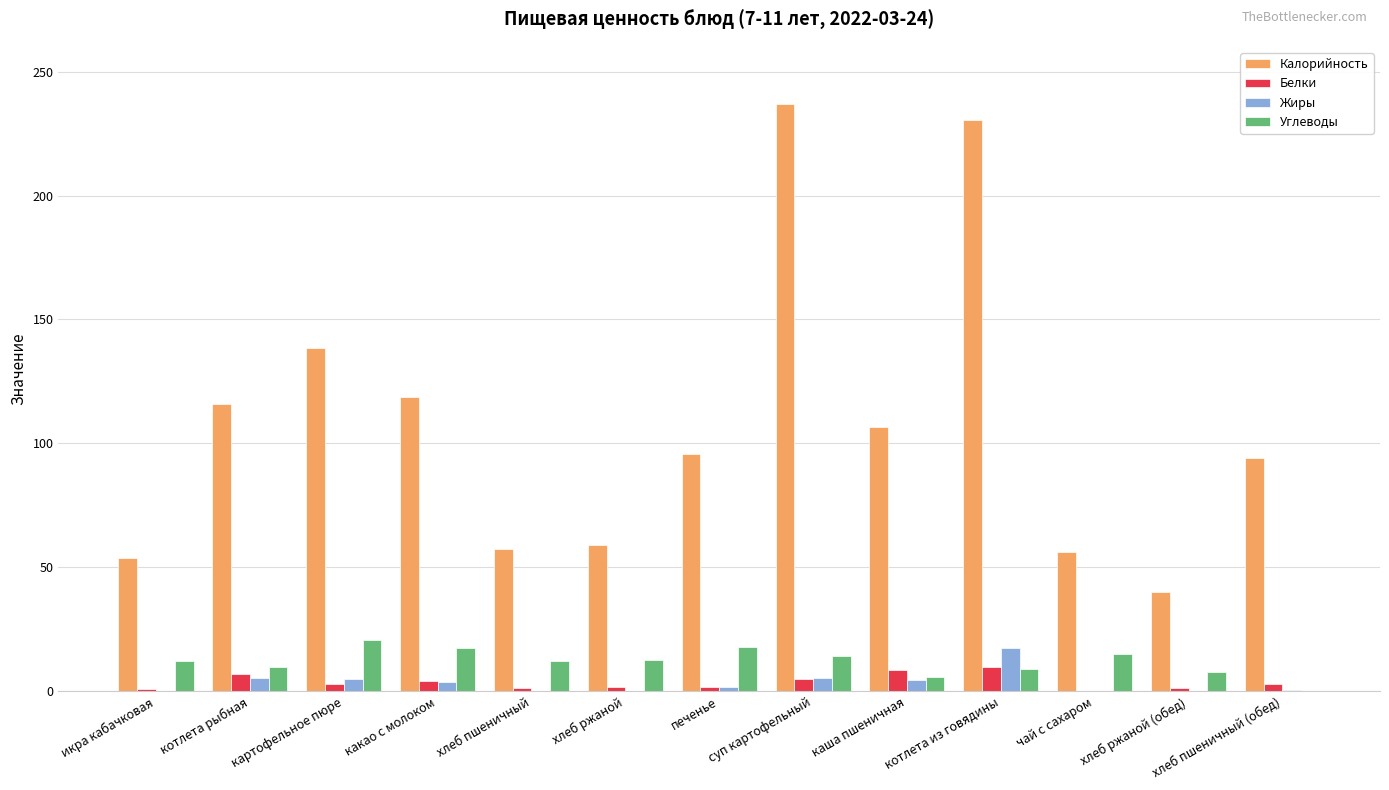

Read the Белки value at котлета рыбная.

6.9